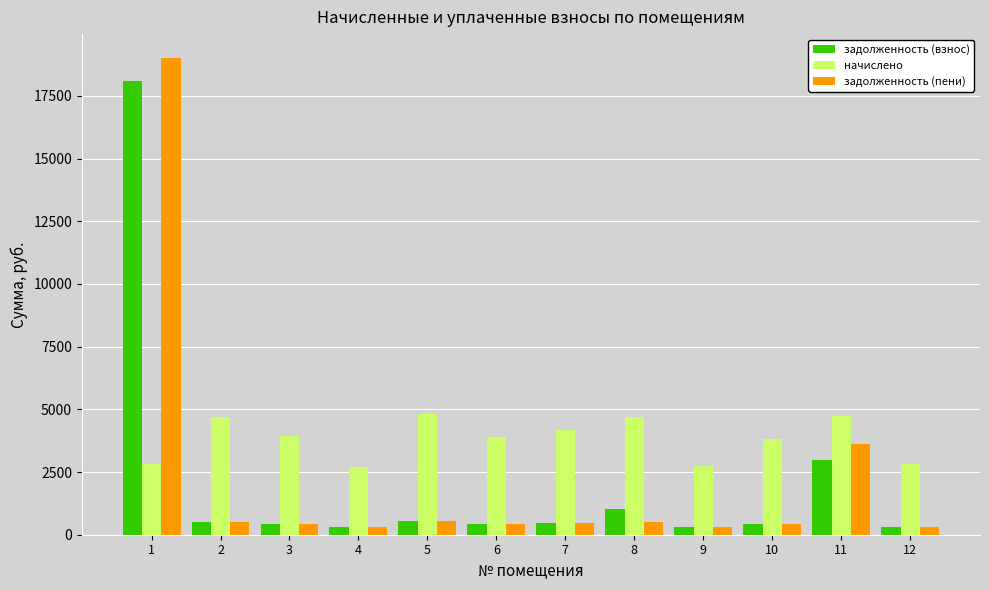

Rank the series by their maximum value, from lowest to highest.

начислено, задолженность (взнос), задолженность (пени)